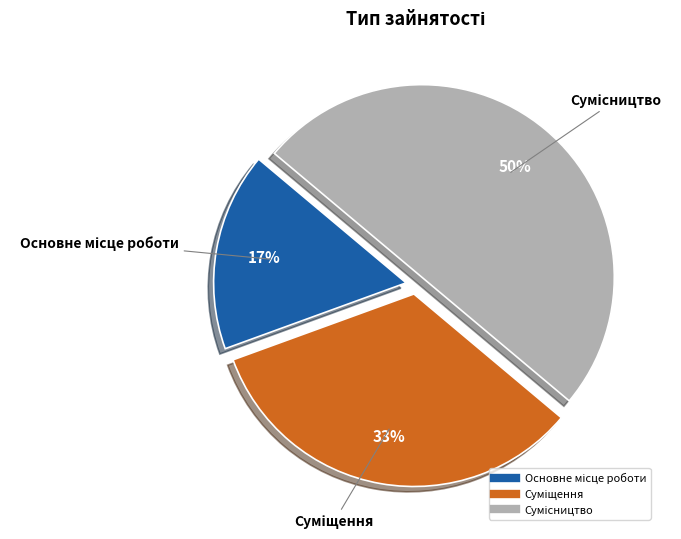

To the nearest percent, what is the difference between the largest and smallest slice percentages?

33%